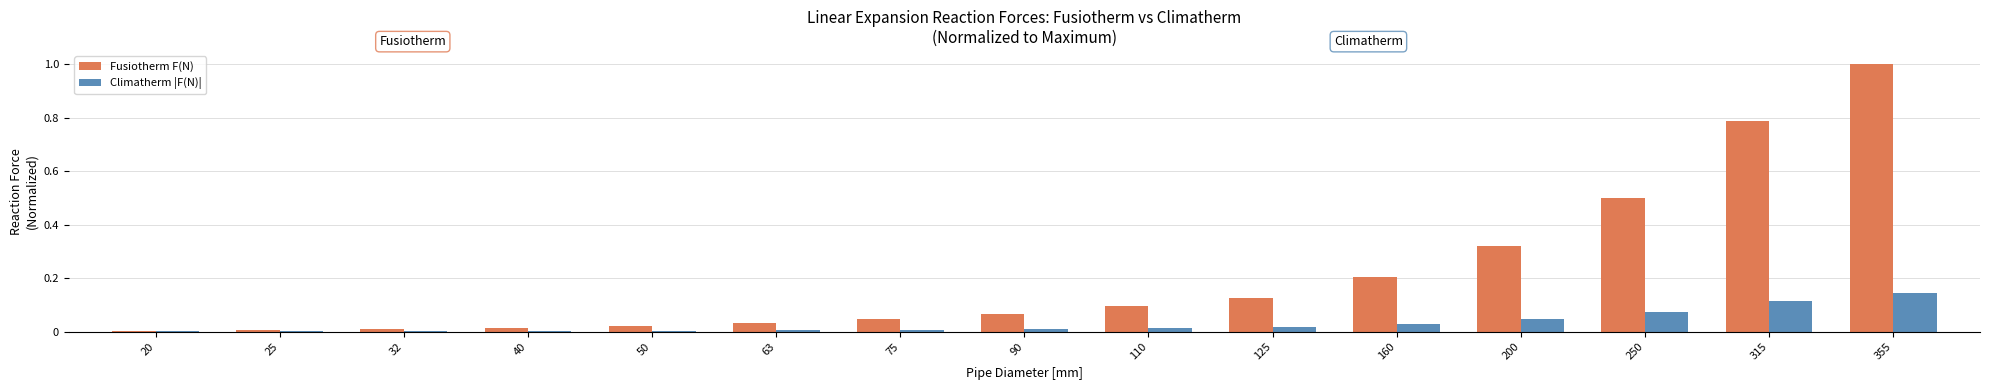

What are all the series names shown in the legend?

Fusiotherm F(N), Climatherm |F(N)|